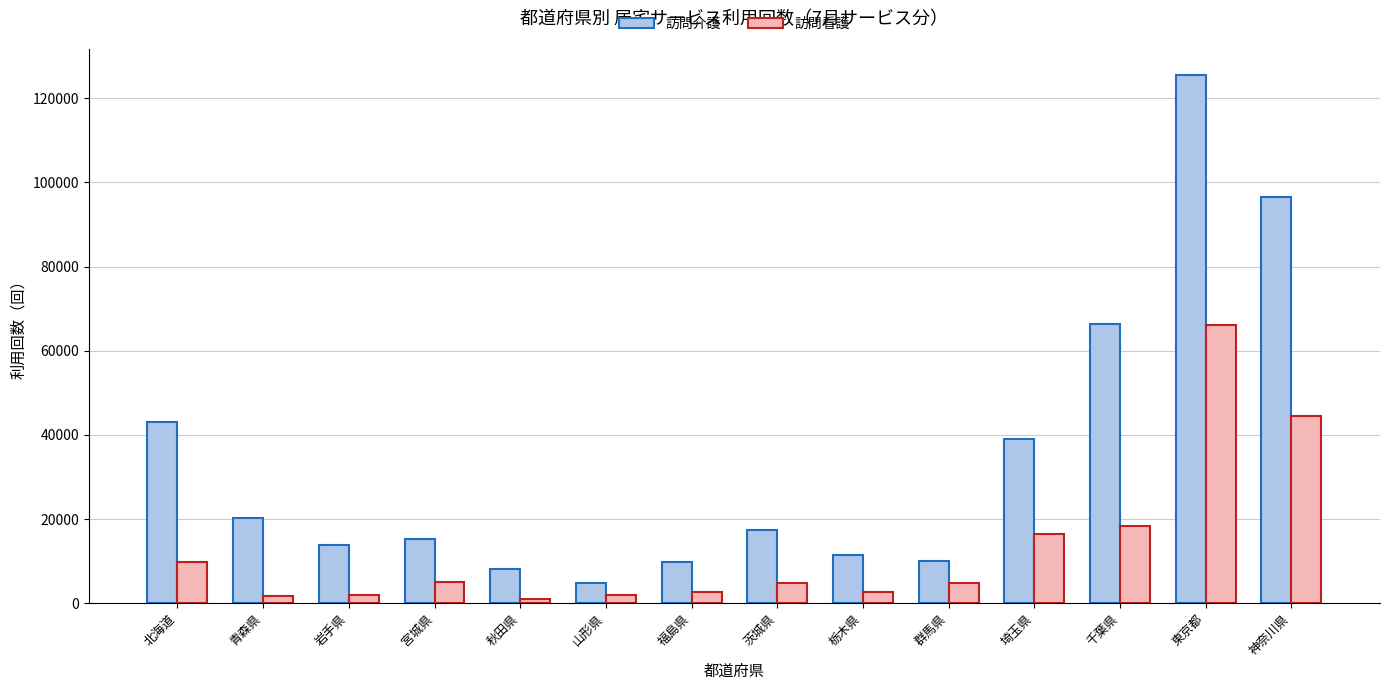

The 訪問介護 series shows 11536 at 栃木県. True or false?

True